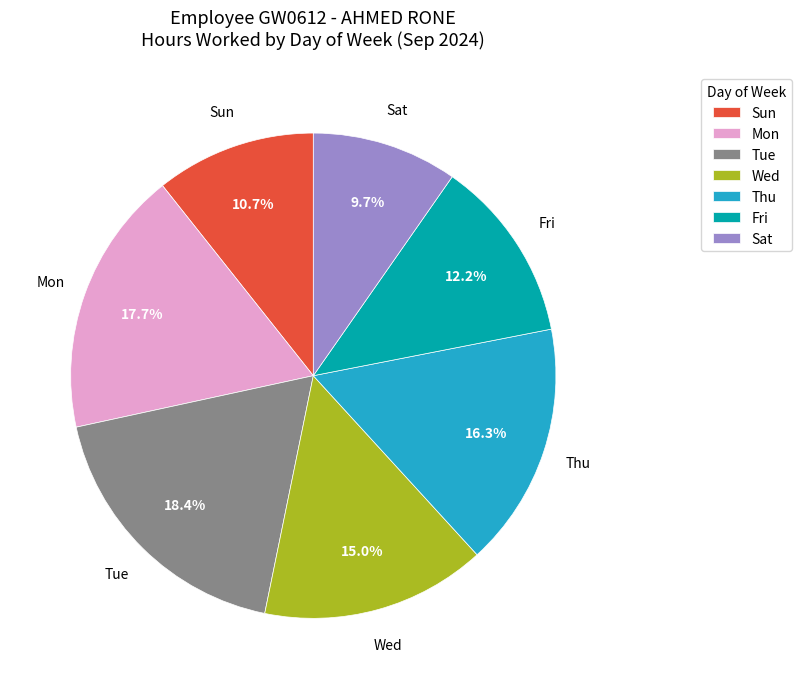

How many segments does this pie chart have?

7